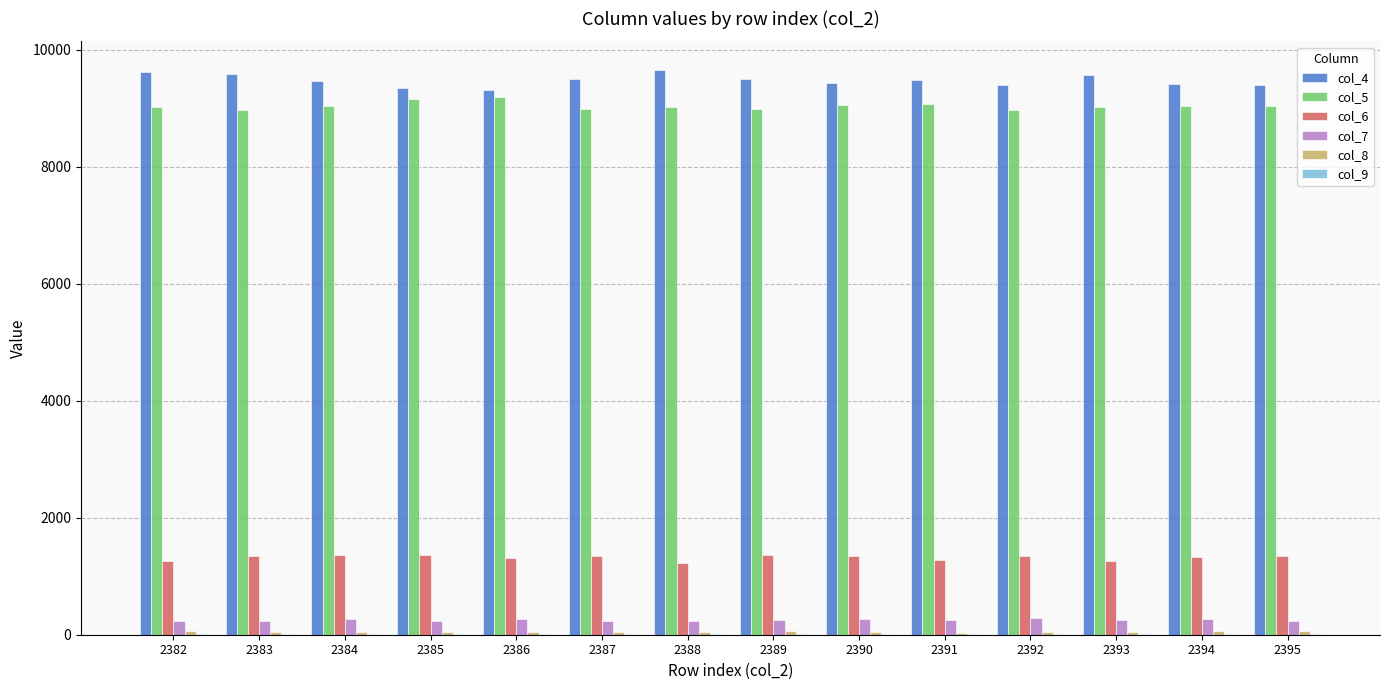

What is the sum of the col_7 values at 2388 and 2393?

495